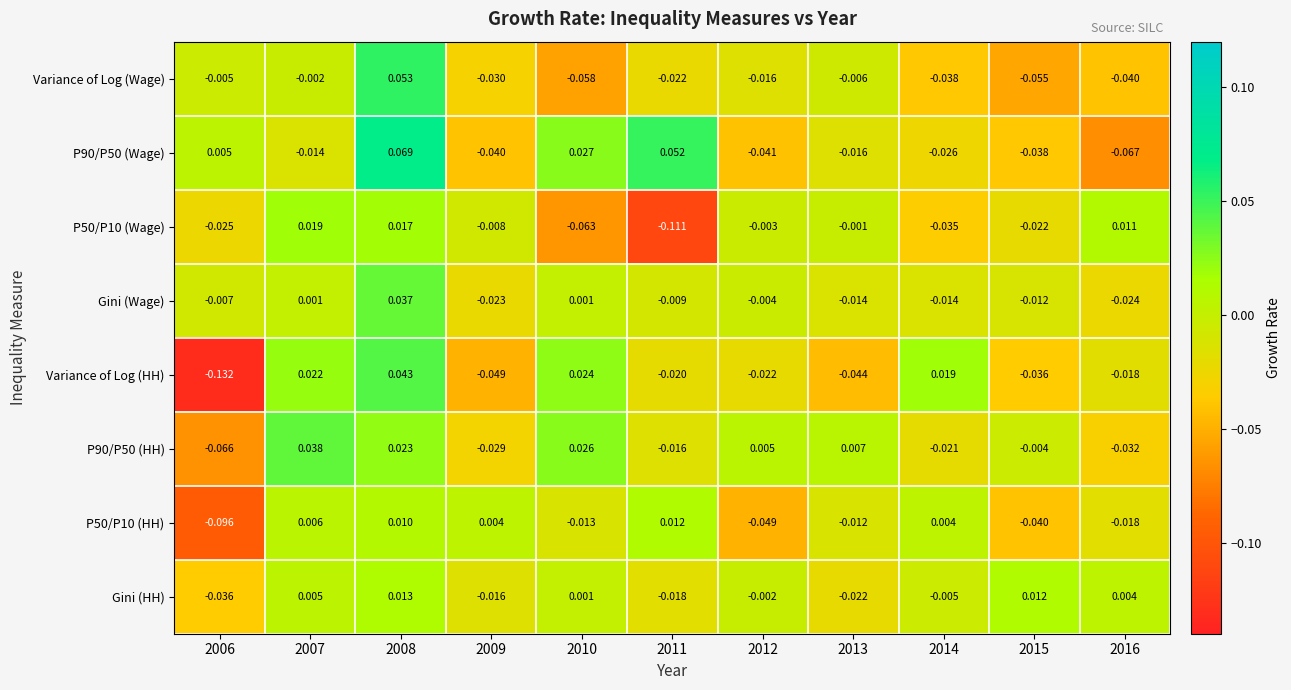

How many data points does each series have?

11